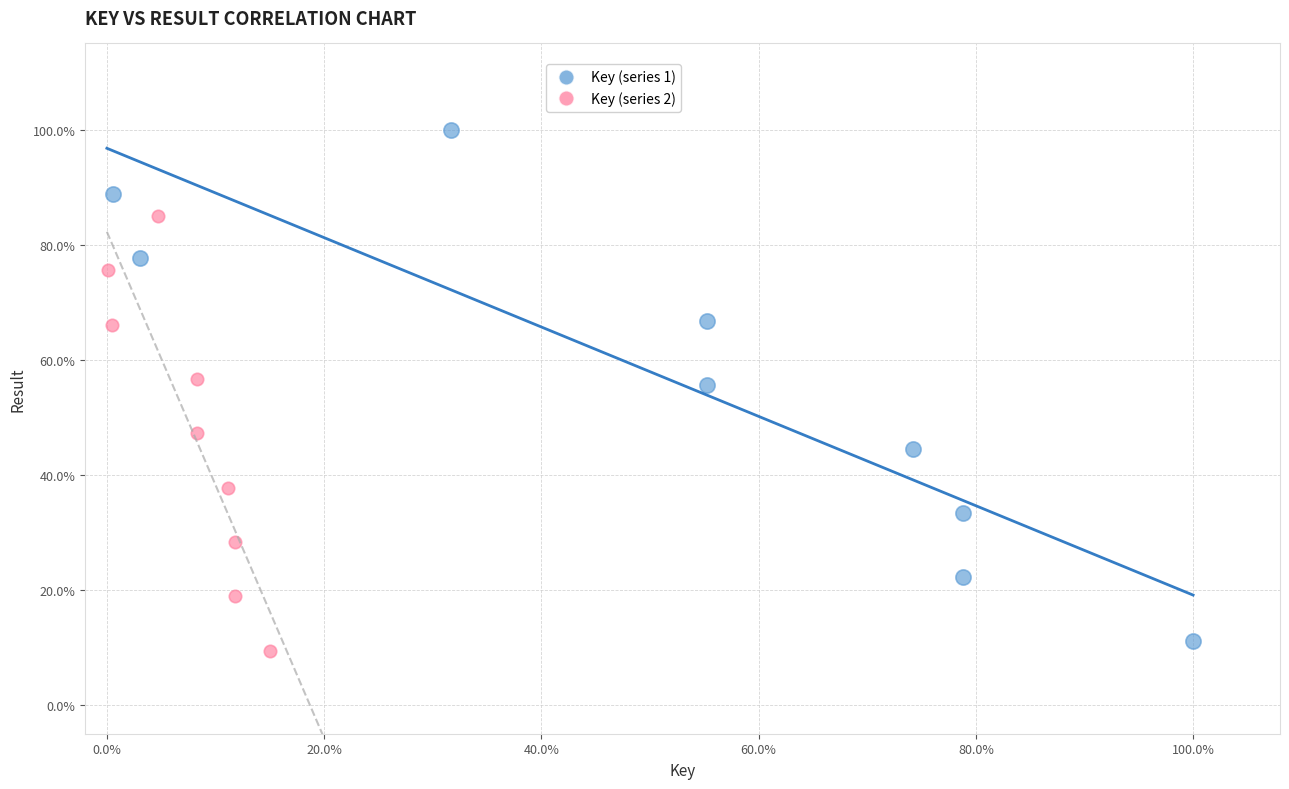

What are all the series names shown in the legend?

Key (series 1), Key (series 2)